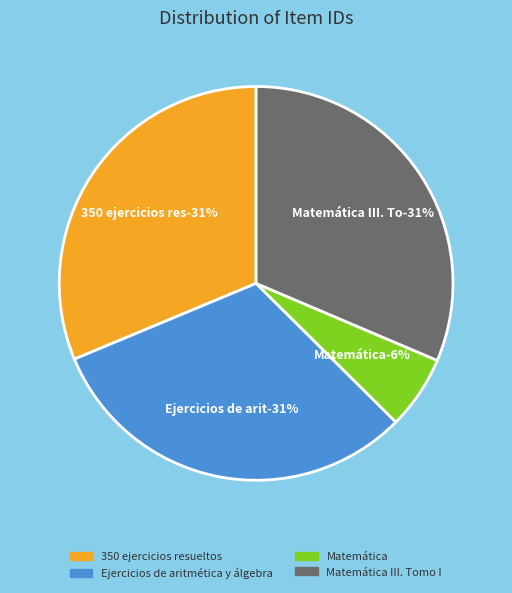

What is the ratio of the value at 350 ejercicios resueltos to the value at Matemática?

5.2